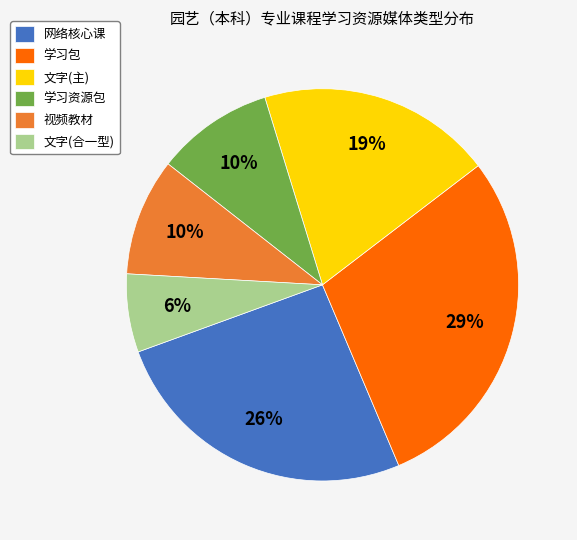

Combined, do 文字(主) and 网络核心课 account for over 50%?

No